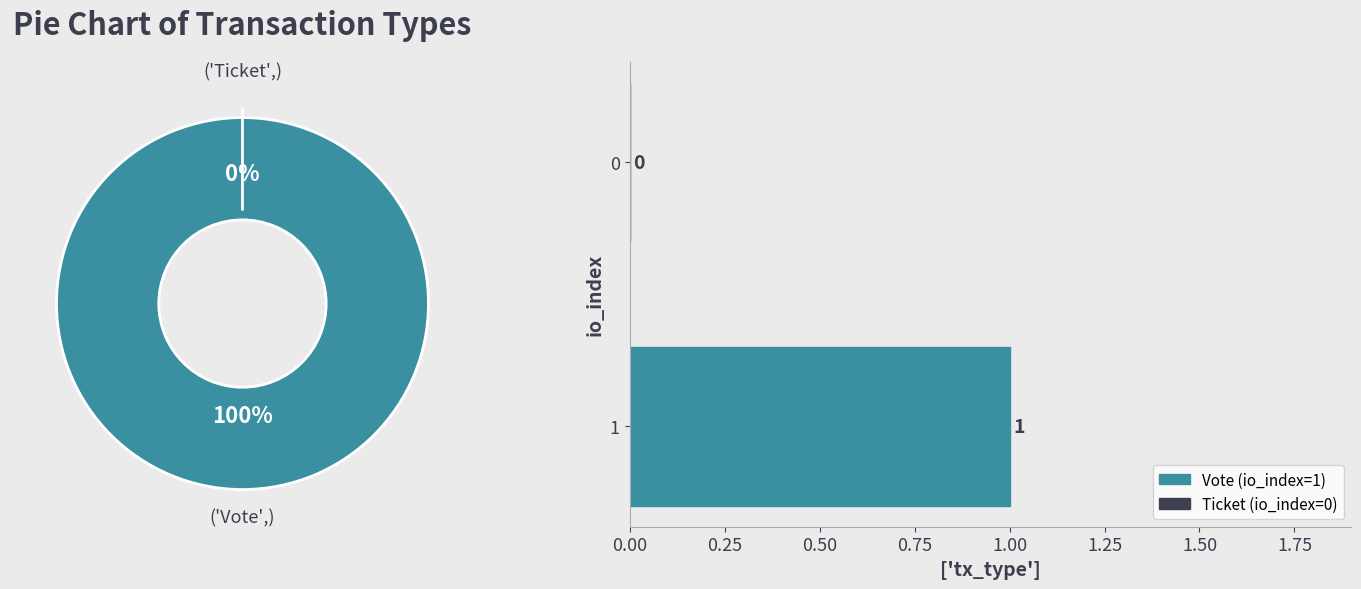

Is there any slice that represents more than half of the pie?

Yes